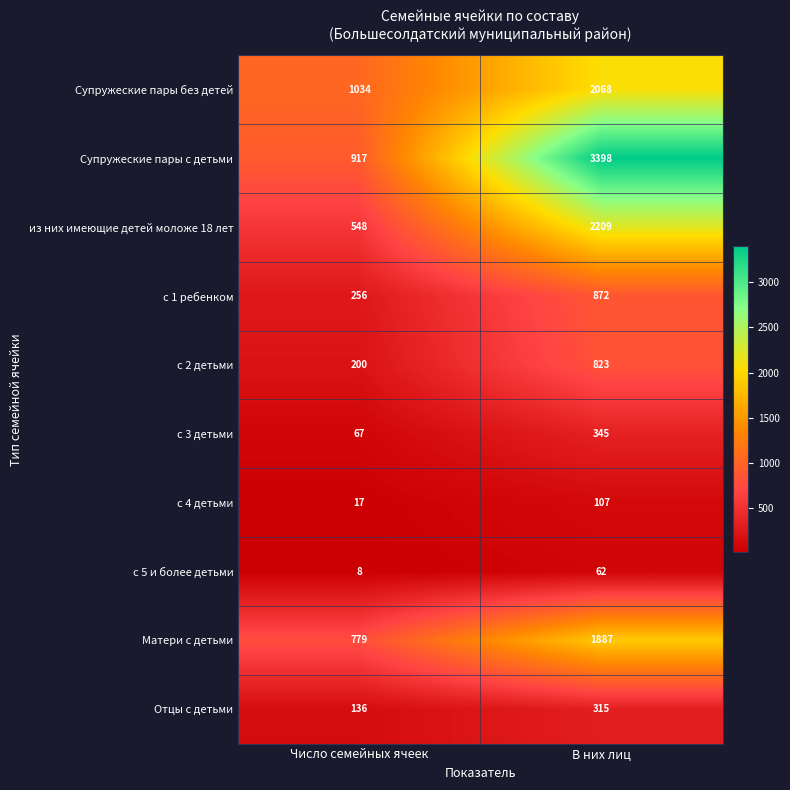

Where is с 2 детьми nearest to the value 511?

Число семейных ячеек